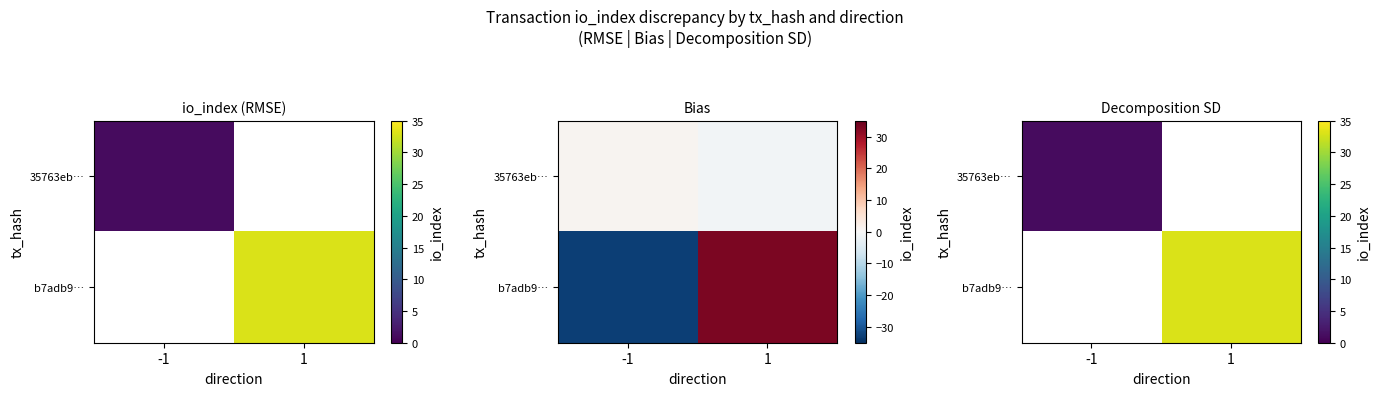

Where is 35763eb… nearest to the value 1?

-1